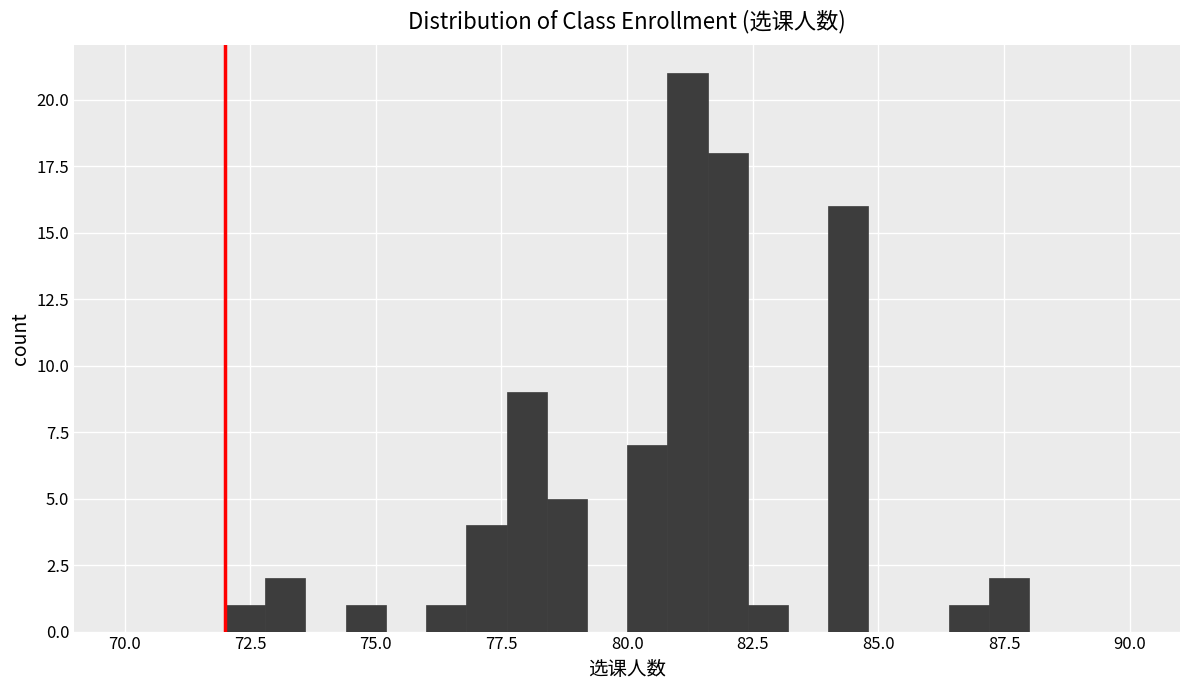

Read against the x-axis, roughly where is the centre of the tallest bar?

81.0